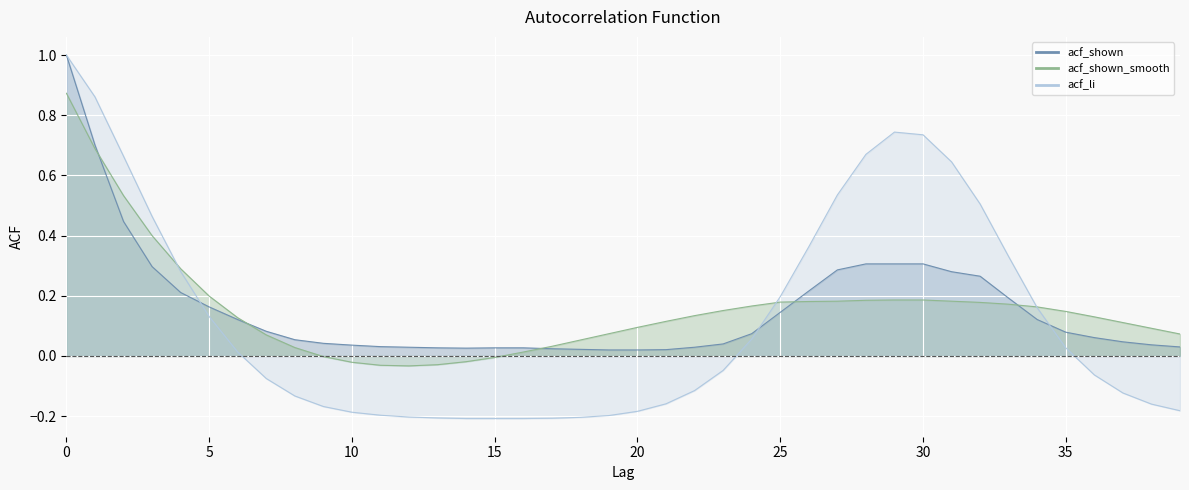

Rank the categories by acf_li value from lowest to highest.

14, 15, 16, 17, 13, 18, 12, 19, 11, 10, 20, 39, 9, 38, 21, 8, 37, 22, 7, 36, 23, 6, 35, 24, 5, 34, 25, 4, 33, 26, 3, 32, 27, 31, 2, 28, 30, 29, 1, 0